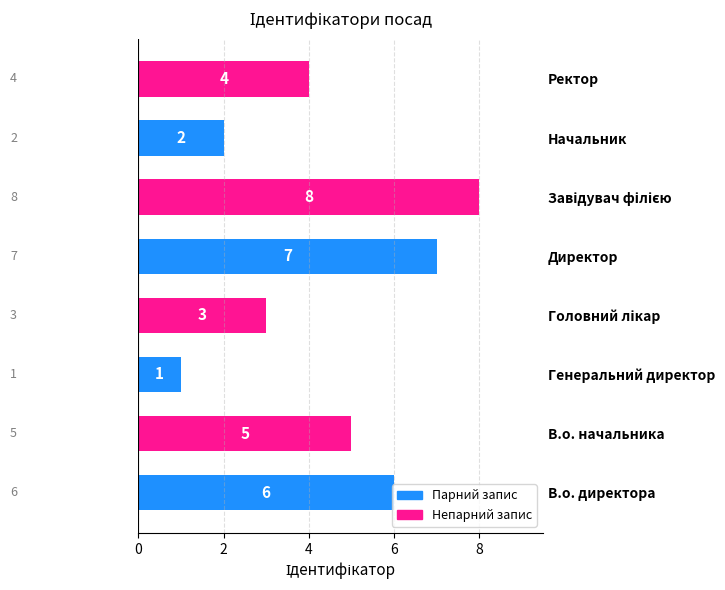

What is the change in value from В.о. директора to Начальник?

-4